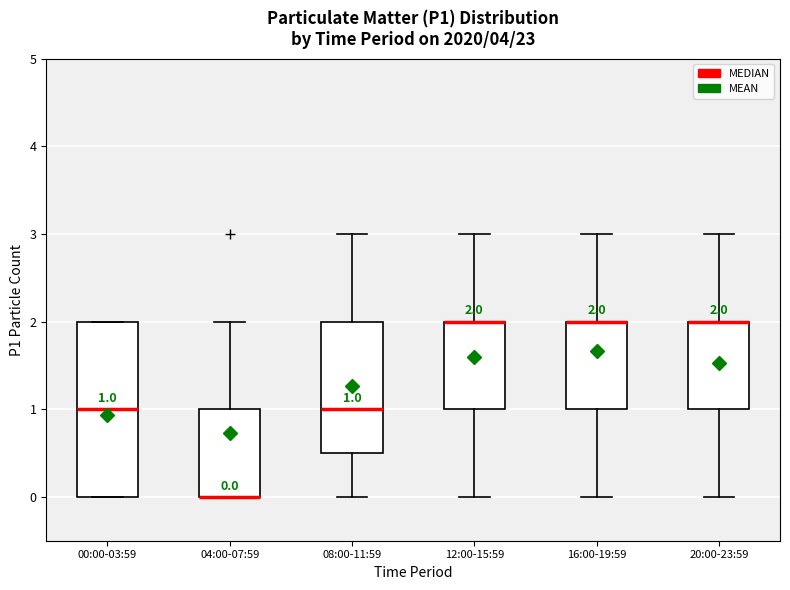

Comparing the boxes themselves (not the whiskers), which one is the tallest?

00:00-03:59